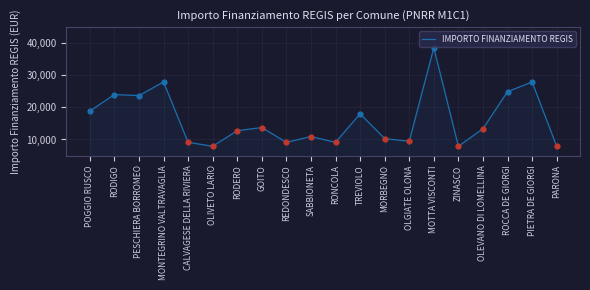

What is the change in value from MORBEGNO to MOTTA VISCONTI?

+28281